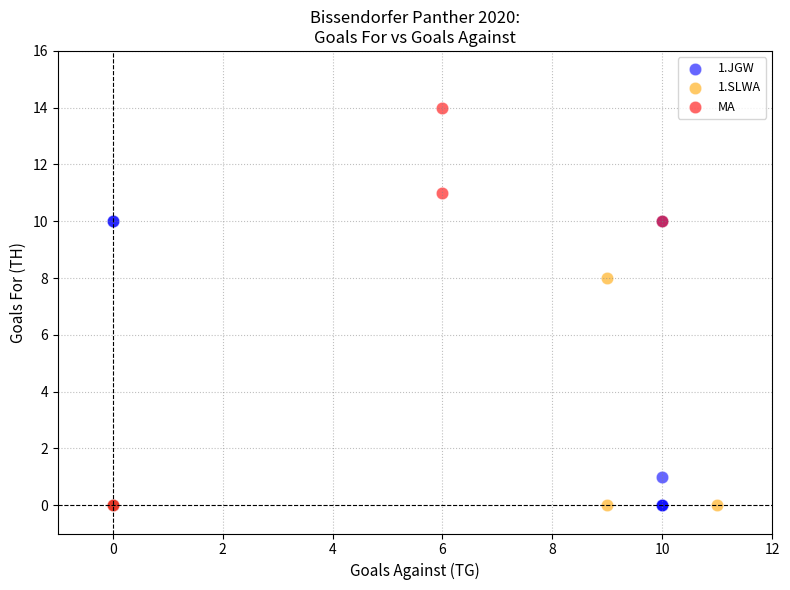

Which series has the widest spread of Y values?

MA